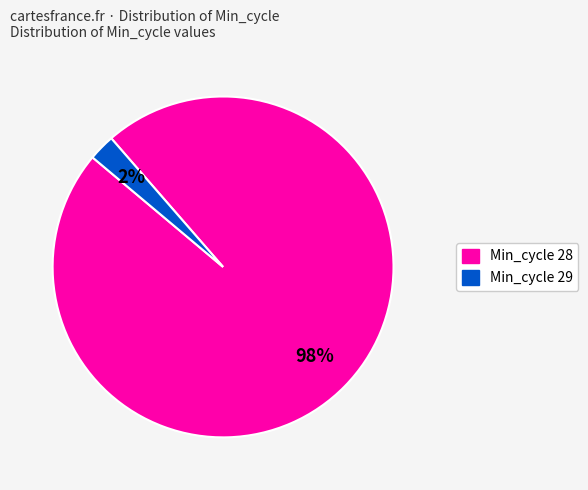

Is there any slice that represents more than half of the pie?

Yes